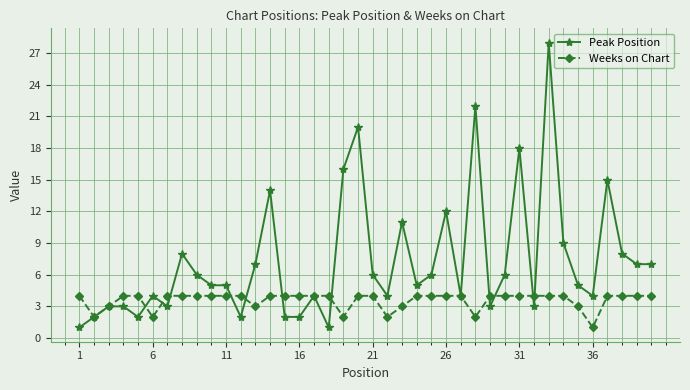

Which series has the largest total across all categories?

Peak Position